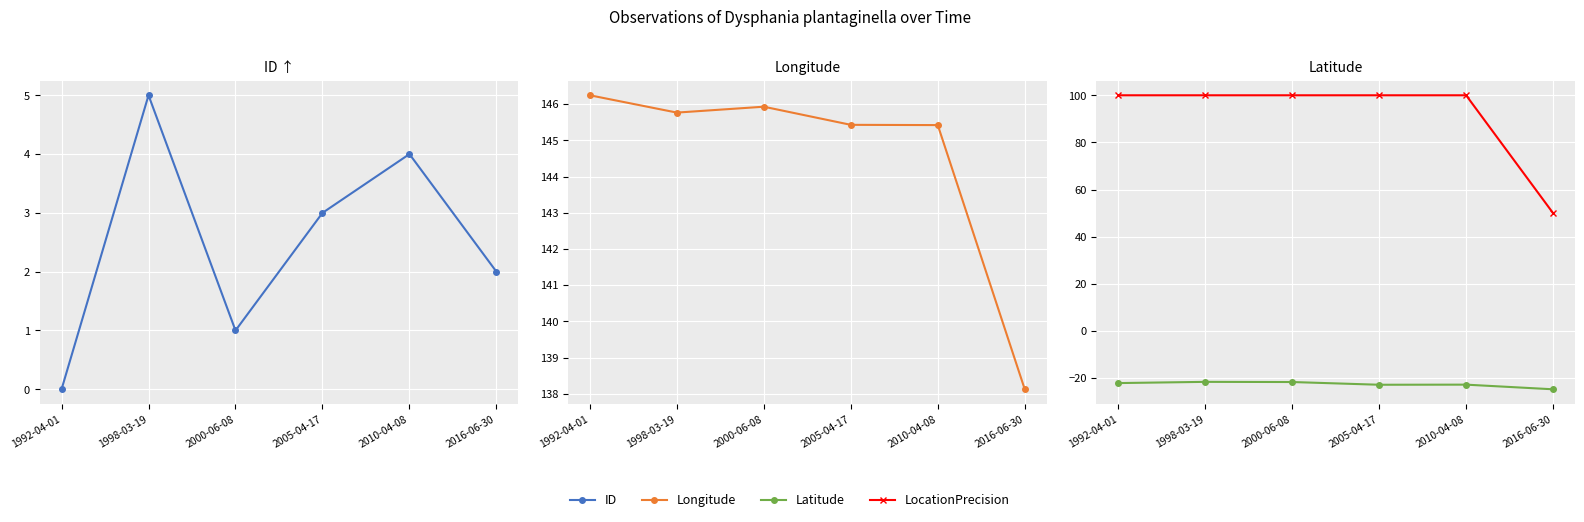

True or false: Longitude and ID intersect in this chart.

False